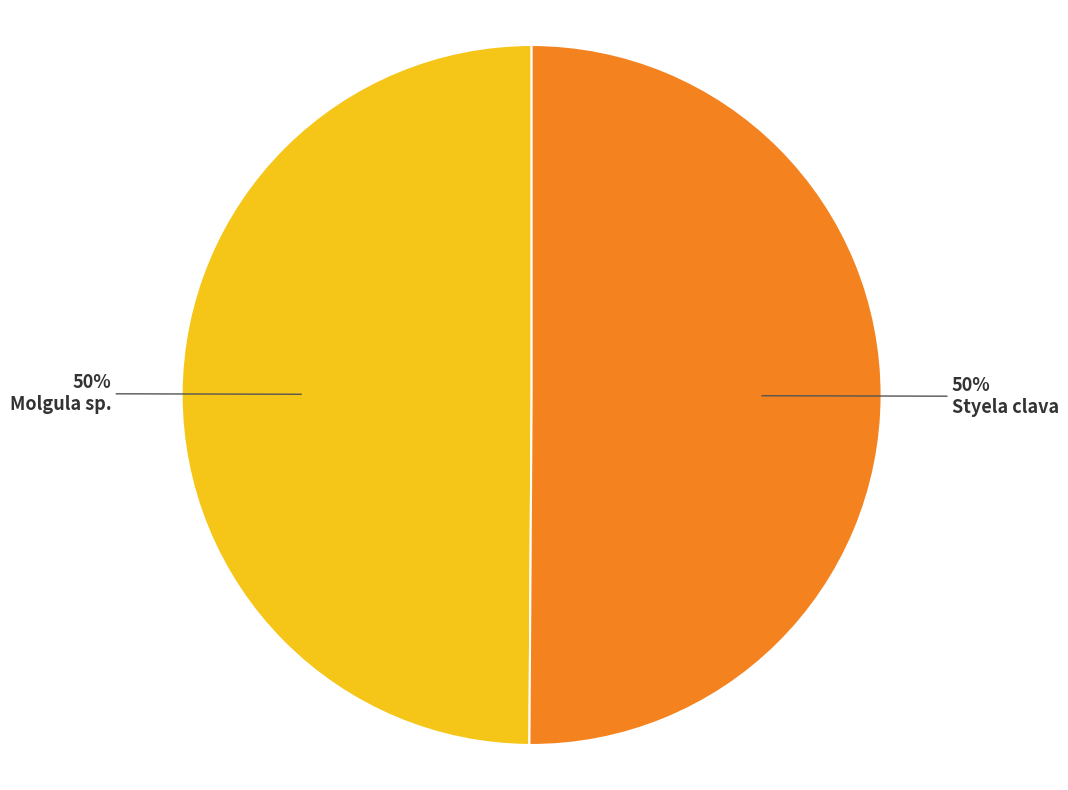

Do Styela clava and Molgula sp. together represent more than half of the pie?

Yes